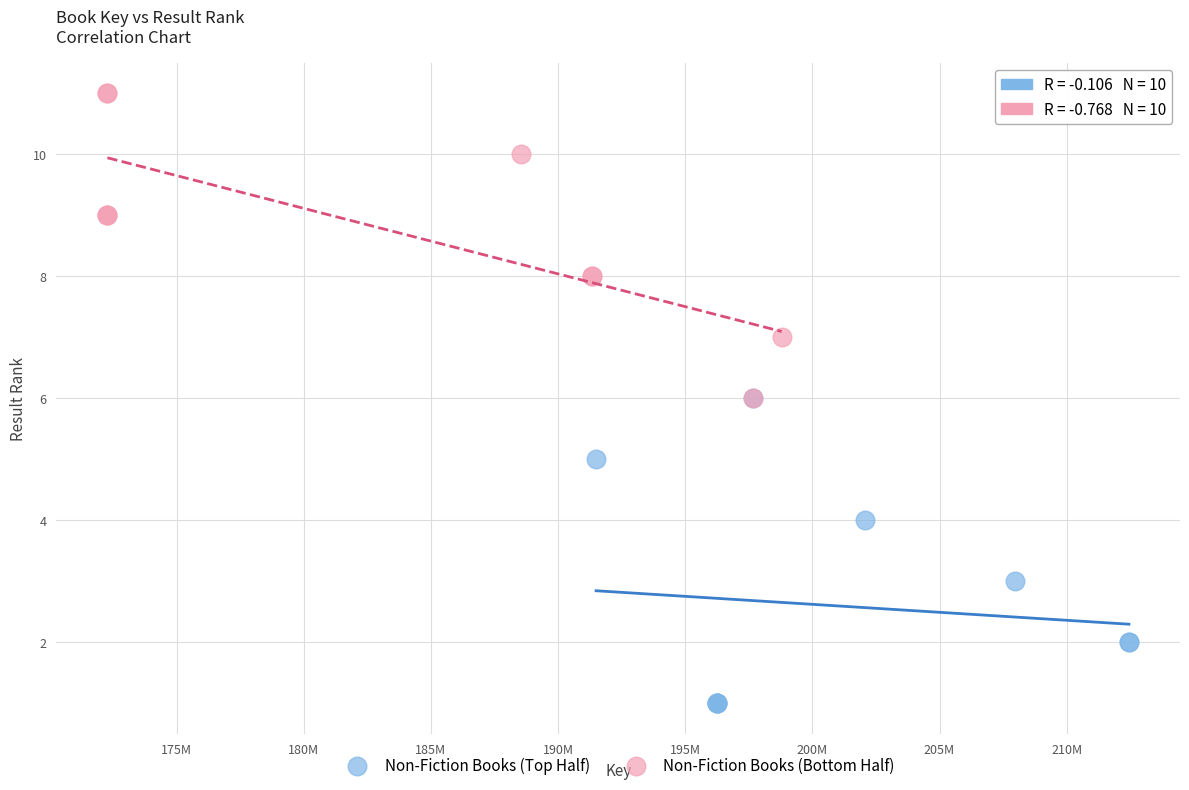

Which series reaches the maximum Y coordinate?

Non-Fiction Books (Bottom Half)